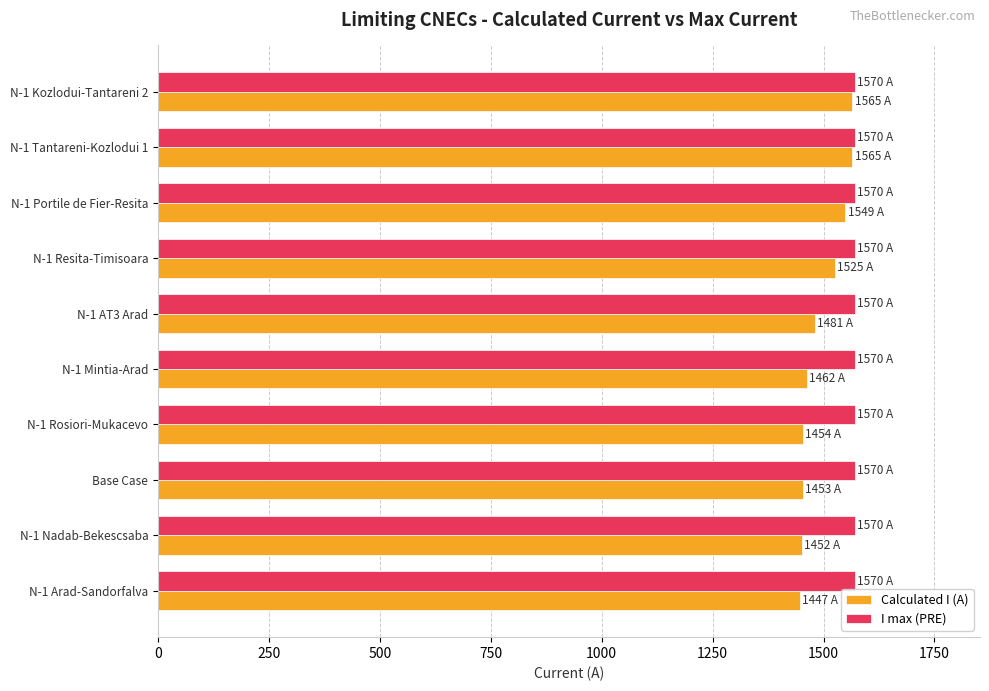

What is the difference between the highest and lowest values at N-1 AT3 Arad?

89